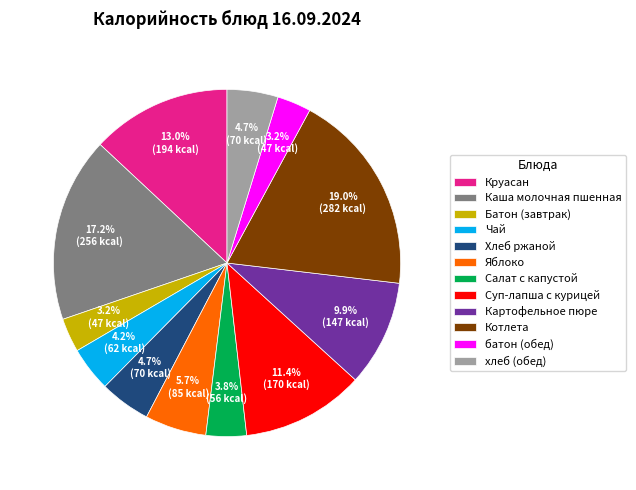

What is the ratio of the value at Батон (завтрак) to the value at батон (обед)?

1.0